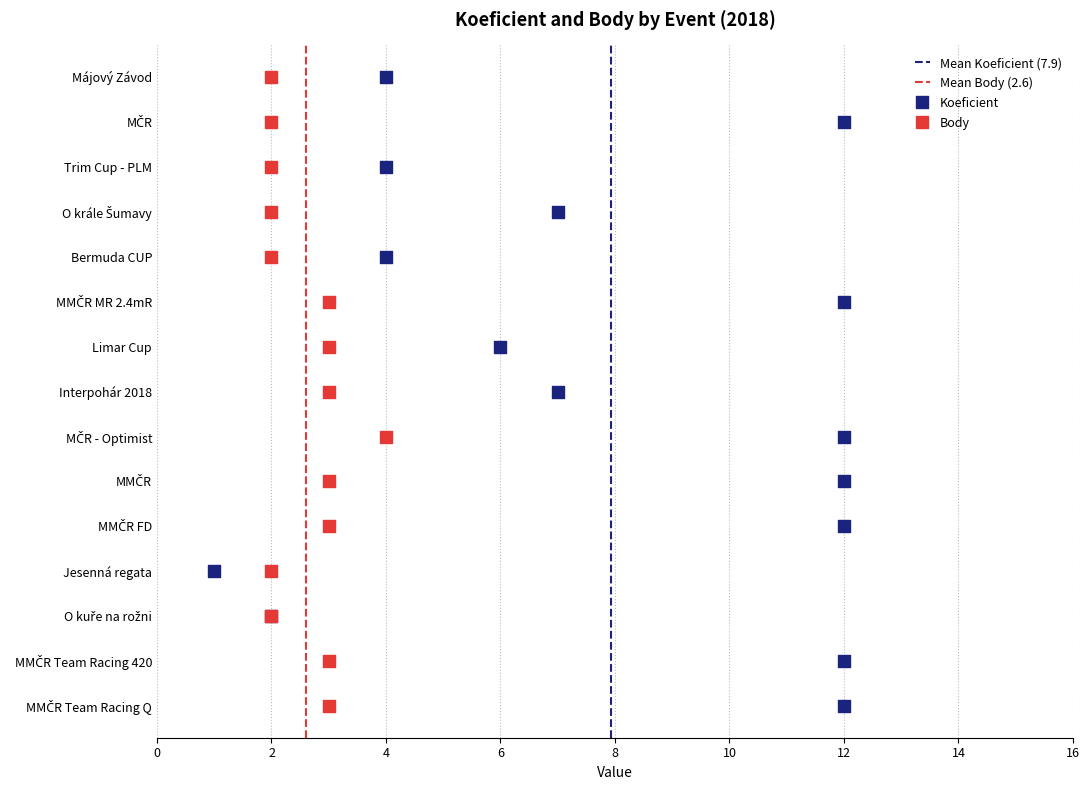

Which series contains the lowest Y value?

Koeficient